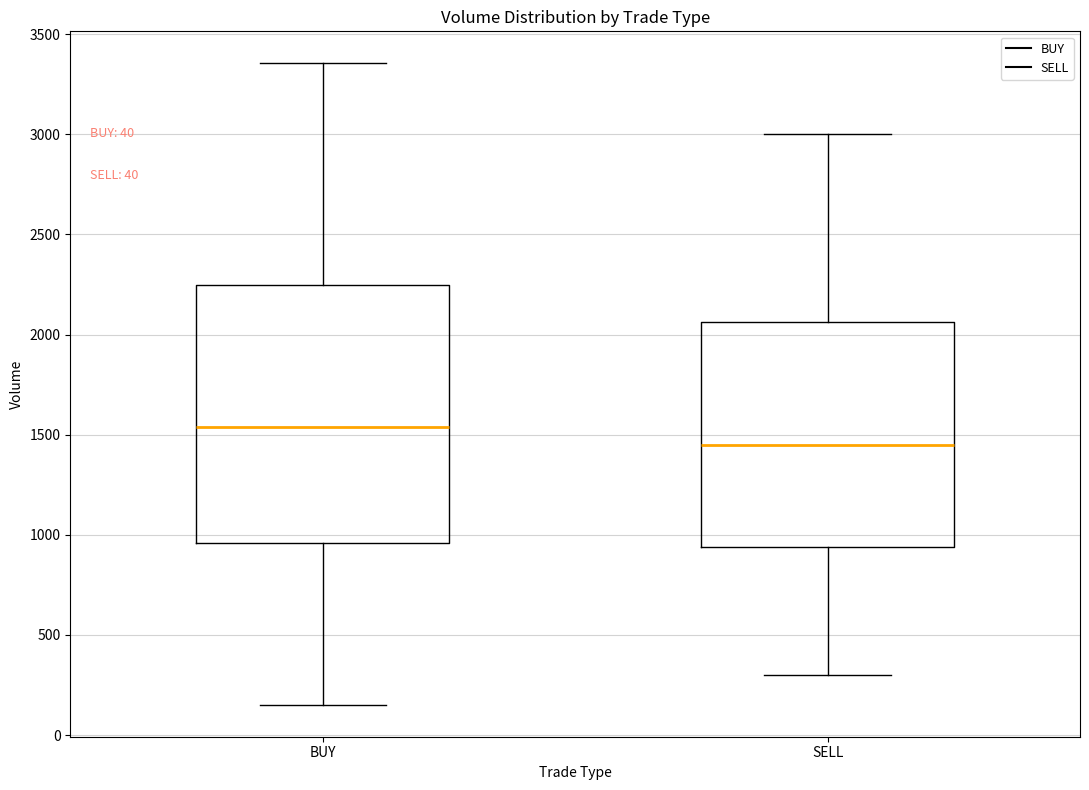

Reading left to right, read every box against the y-axis: the position of its median line, the range the box covers, and the ends of its whiskers. The values are not printed on the chart, so give them approximately, as read against the axis.

BUY: median 1550, box 950 to 2250, whiskers 150 to 3350
SELL: median 1450, box 950 to 2050, whiskers 300 to 3000